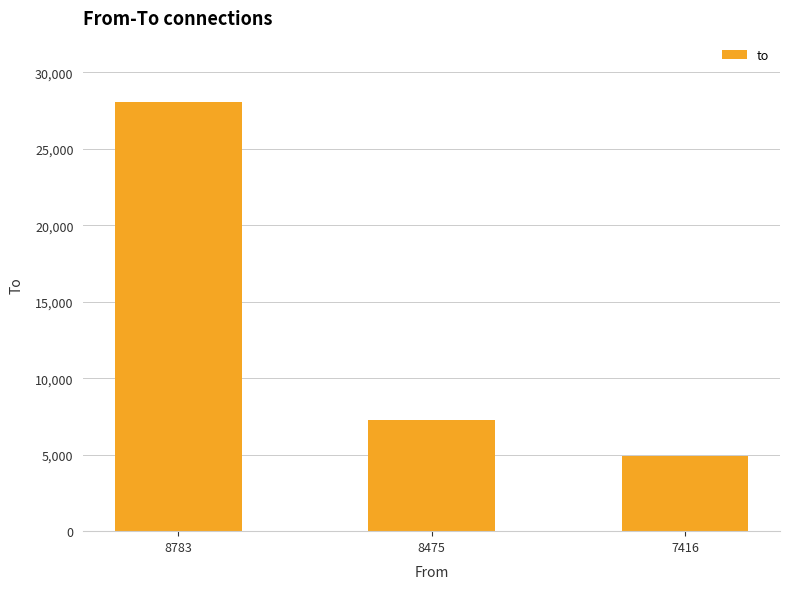

Count the values in the range 4902 to 28034.

3